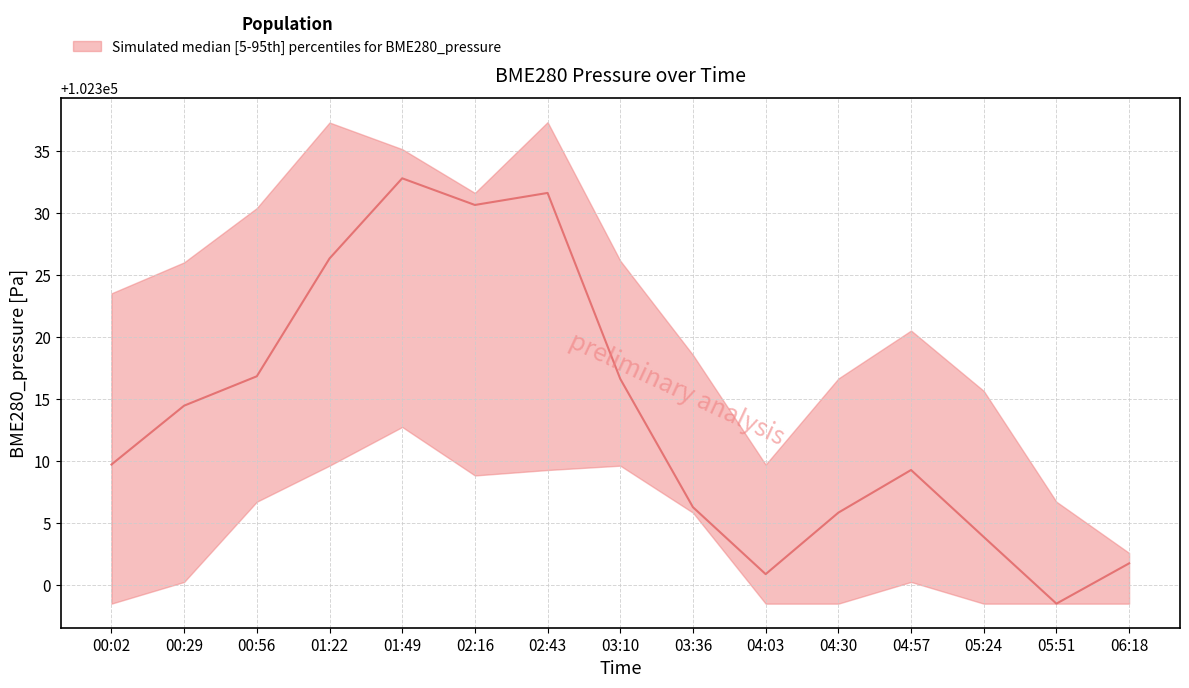

Does the chart have visible grid lines?

Yes